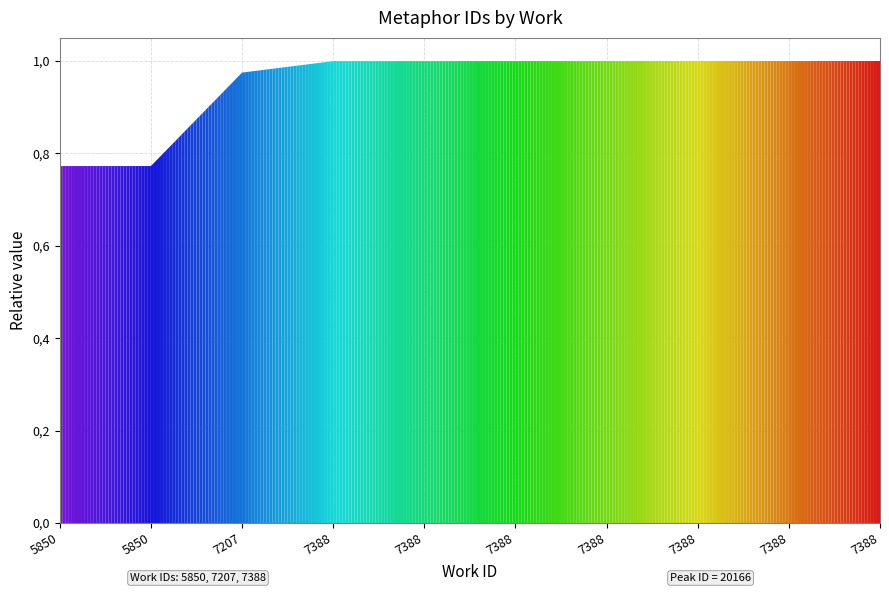

What is the sum of all values?

9.5